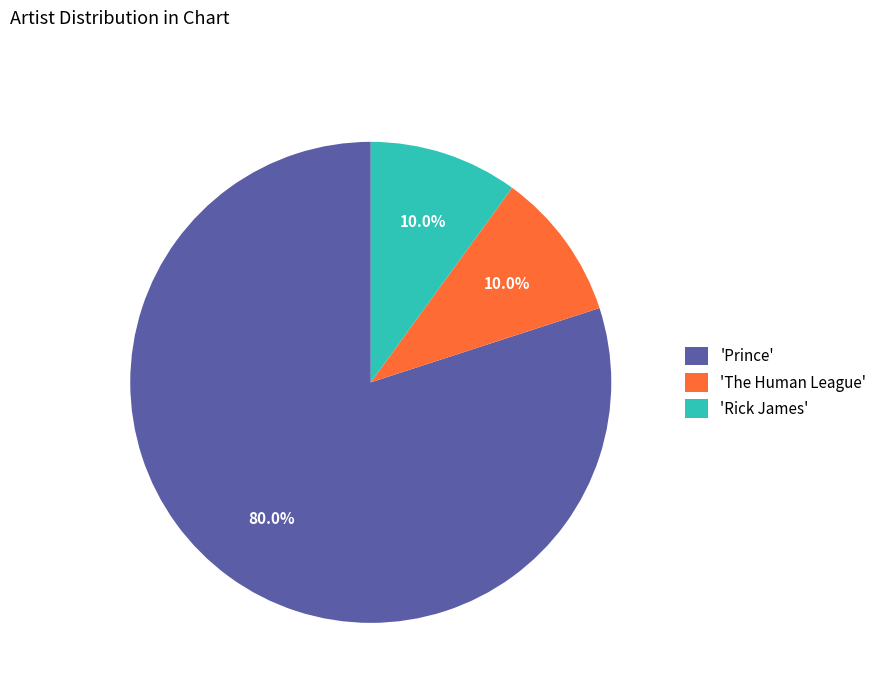

What is the total percentage of 'Rick James' and 'Prince'?

90.0%